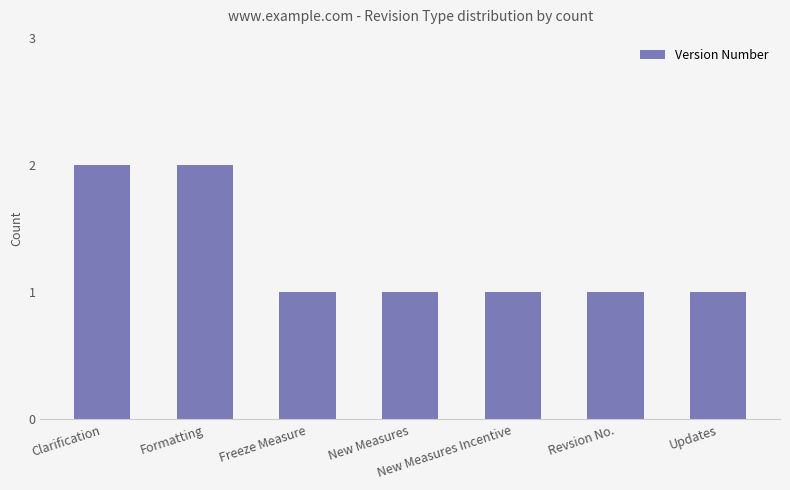

What is the average value?

1